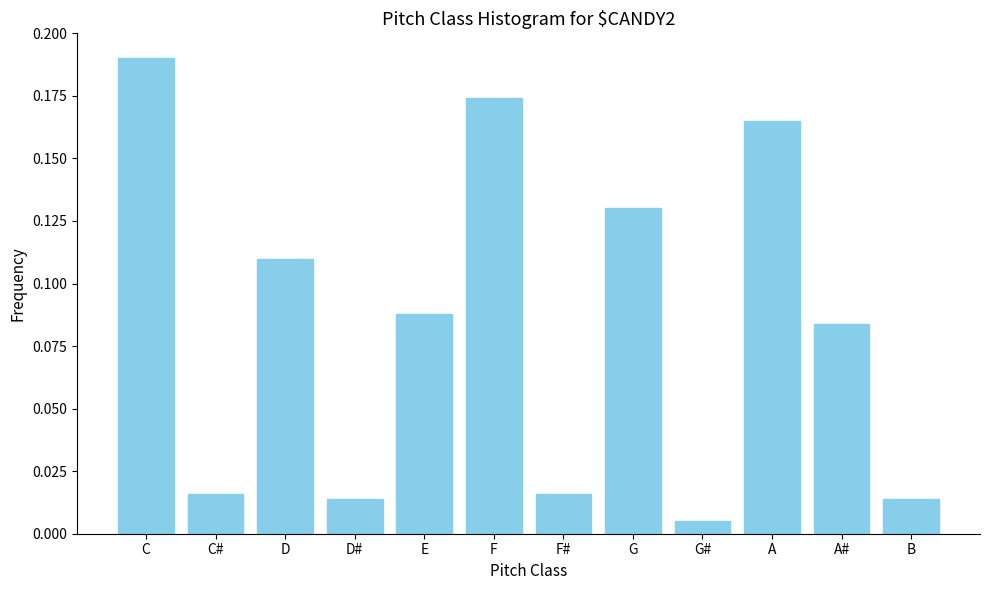

What position from the right is C#?

11